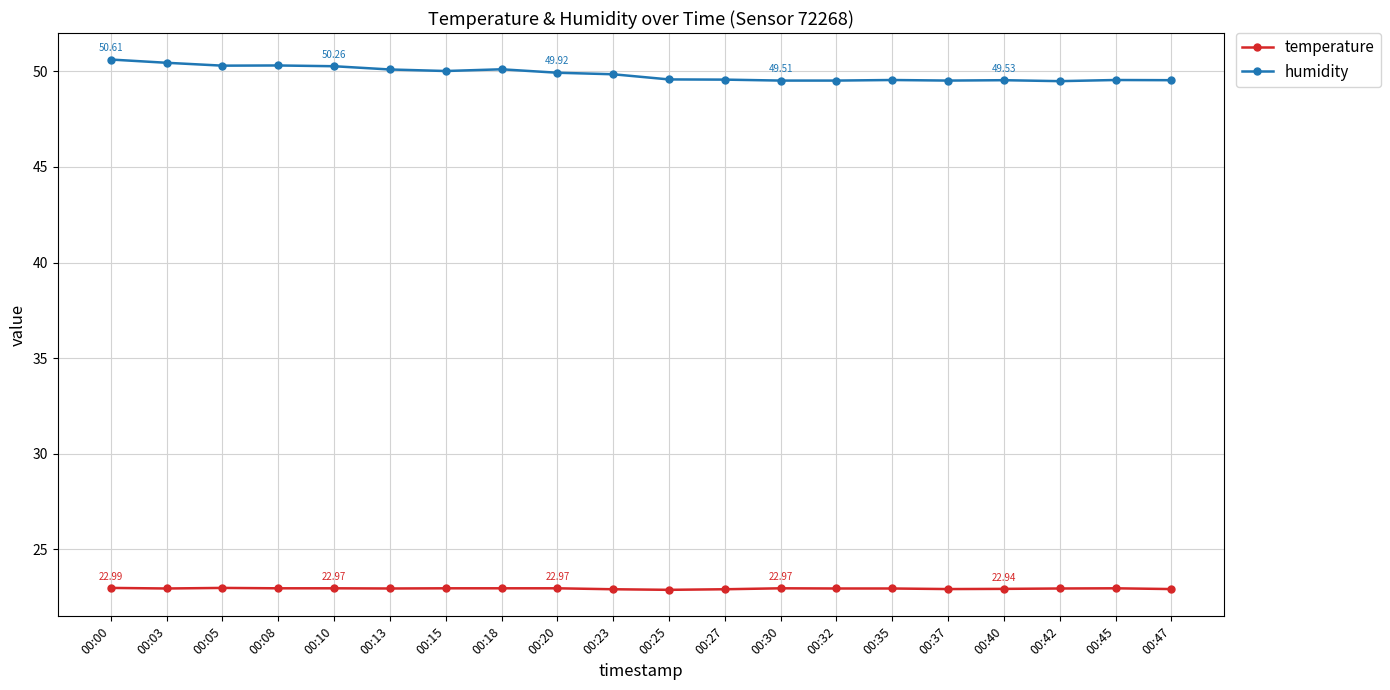

What is the spread (max minus min) of values at 00:03?

27.5